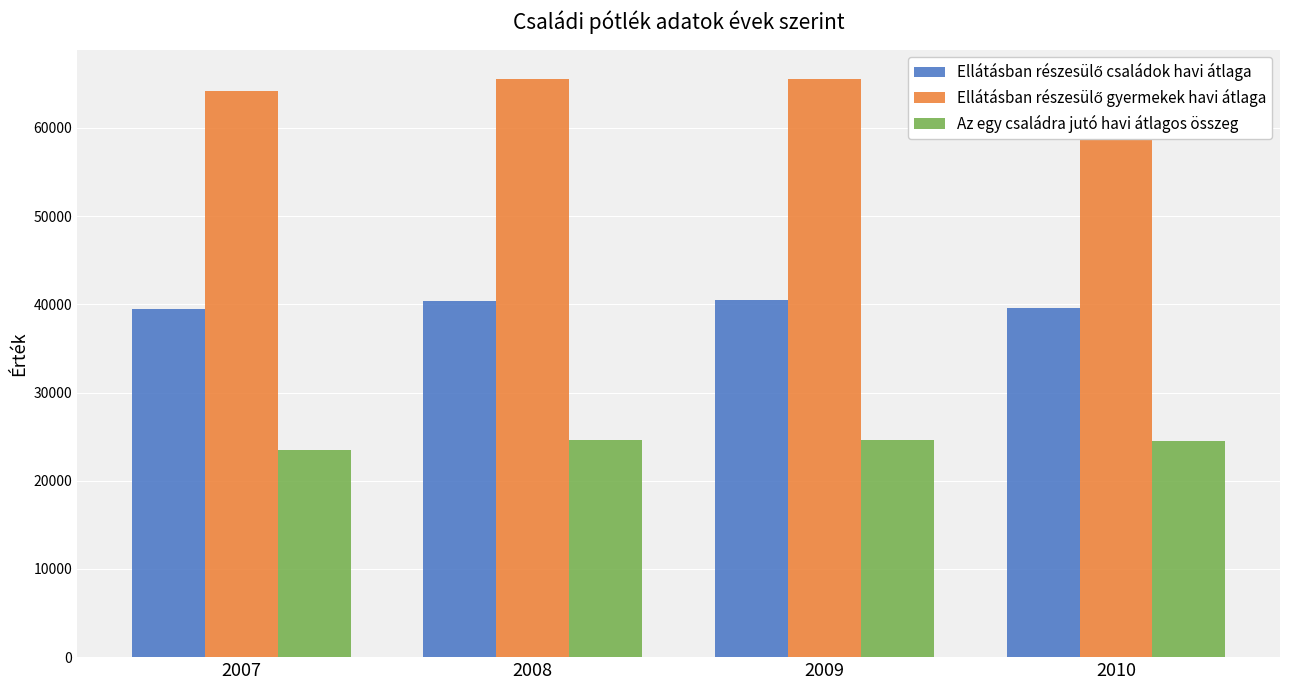

What are all the series names shown in the legend?

Ellátásban részesülő családok havi átlaga, Ellátásban részesülő gyermekek havi átlaga, Az egy családra jutó havi átlagos összeg